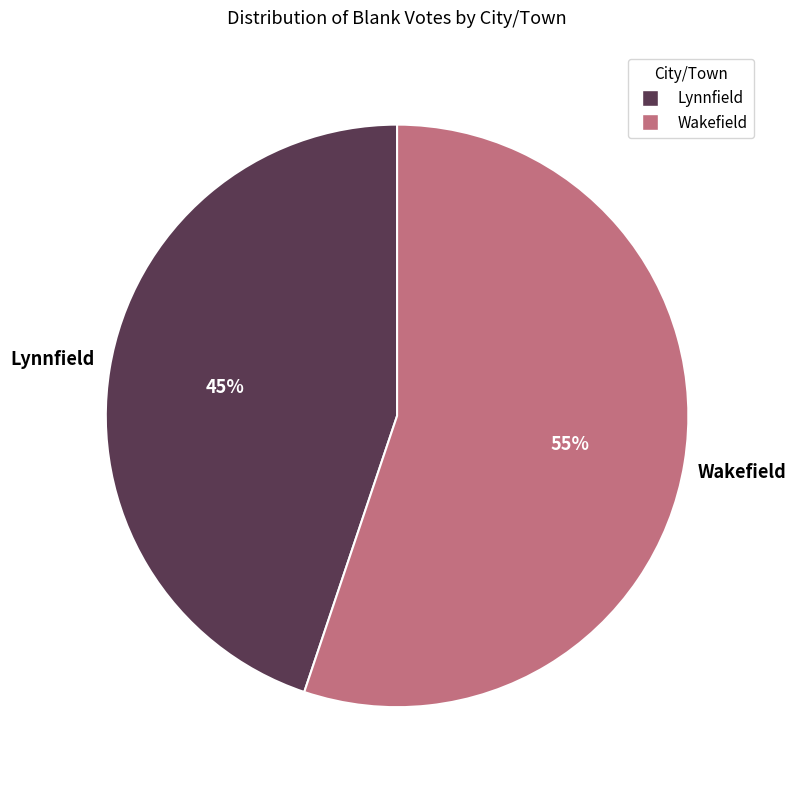

The Lynnfield slice represents 45% of the pie. True or false?

True